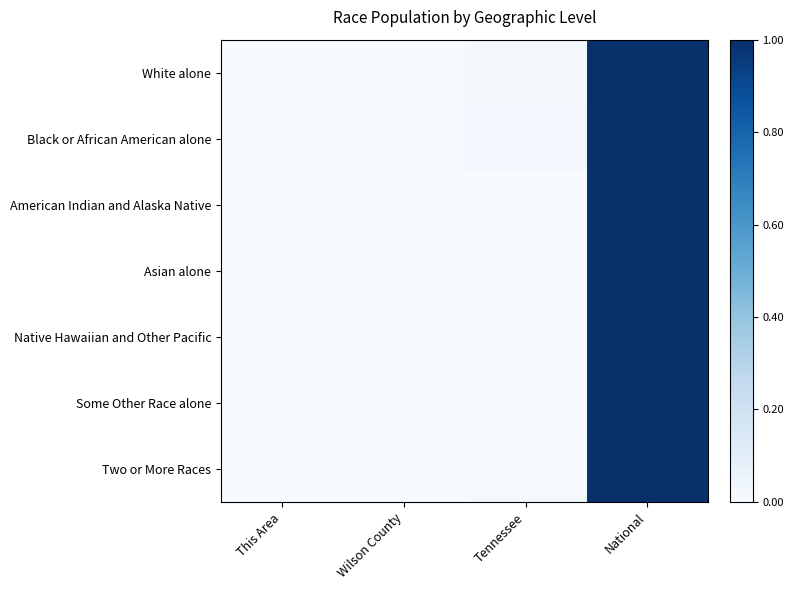

Reading right to left, extract all data points from this chart.

White alone: National=1.0	Tennessee=0.0	Wilson County=0.0	This Area=0.0
Black or African American alone: National=1.0	Tennessee=0.0	Wilson County=0.0	This Area=0.0
American Indian and Alaska Native: National=1.0	Tennessee=0.0	Wilson County=0.0	This Area=0.0
Asian alone: National=1.0	Tennessee=0.0	Wilson County=0.0	This Area=0.0
Native Hawaiian and Other Pacific: National=1.0	Tennessee=0.0	Wilson County=0.0	This Area=0.0
Some Other Race alone: National=1.0	Tennessee=0.0	Wilson County=0.0	This Area=0.0
Two or More Races: National=1.0	Tennessee=0.0	Wilson County=0.0	This Area=0.0